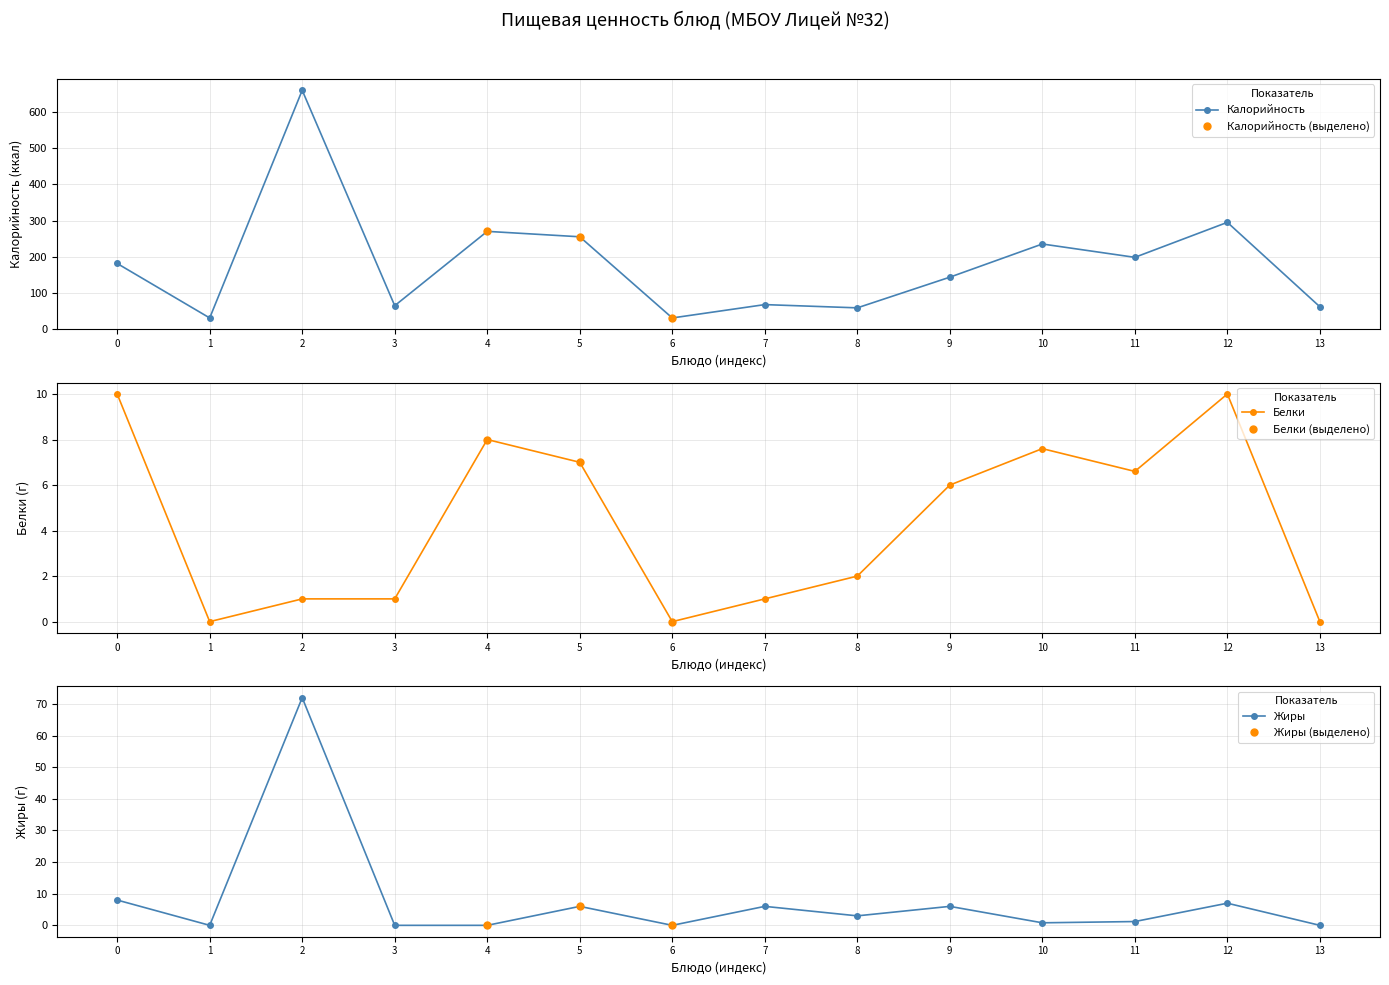

Where is the first local minimum for Калорийность?

1